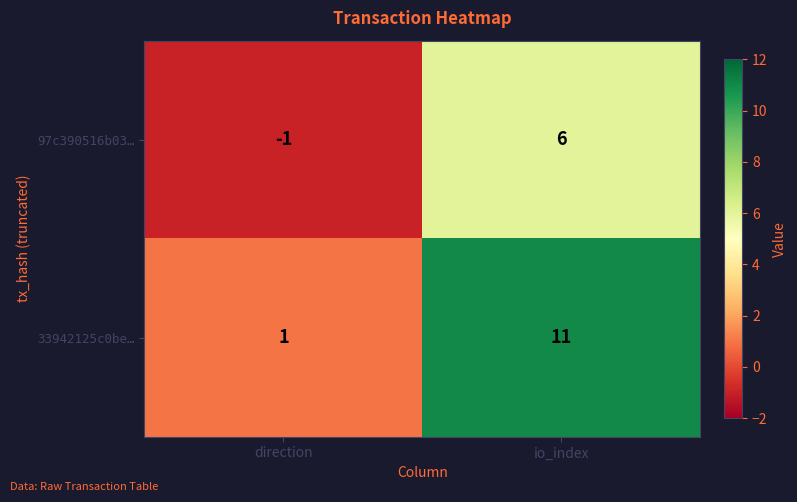

Where is 97c390516b03… nearest to the value 2?

direction